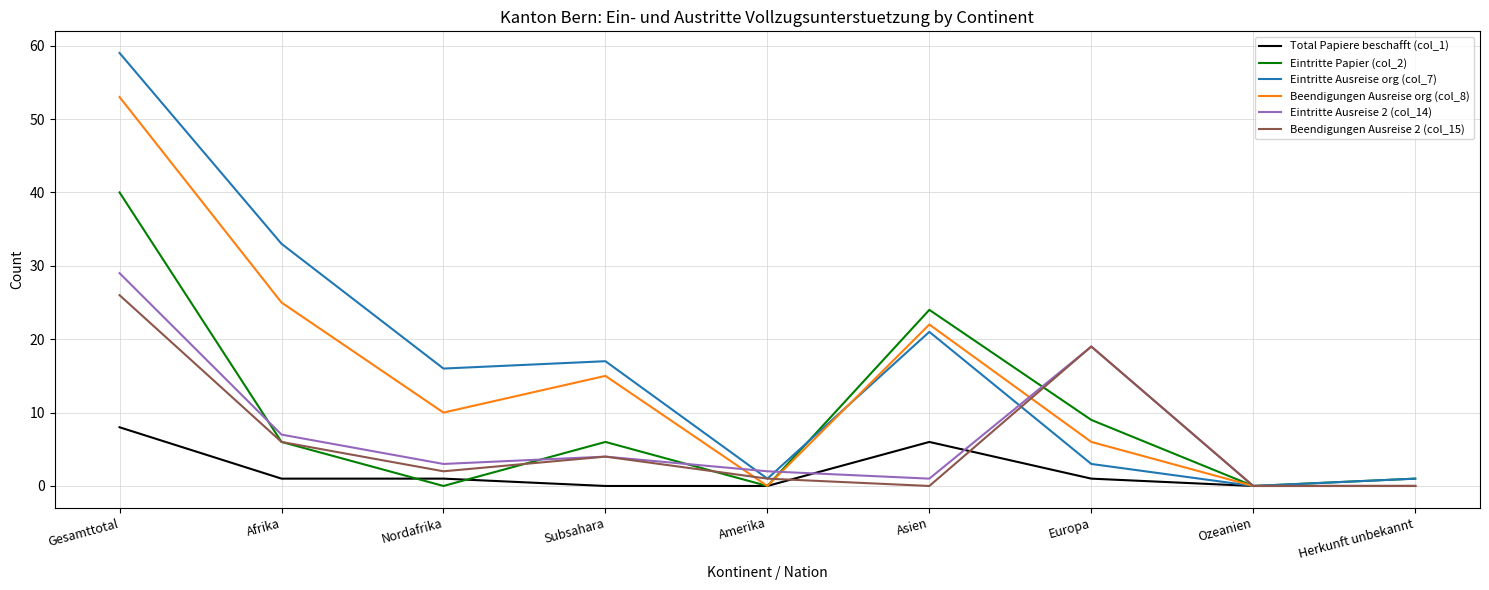

What is the difference between the maximum and second lowest values in the Eintritte Ausreise 2 (col_14) series?

29